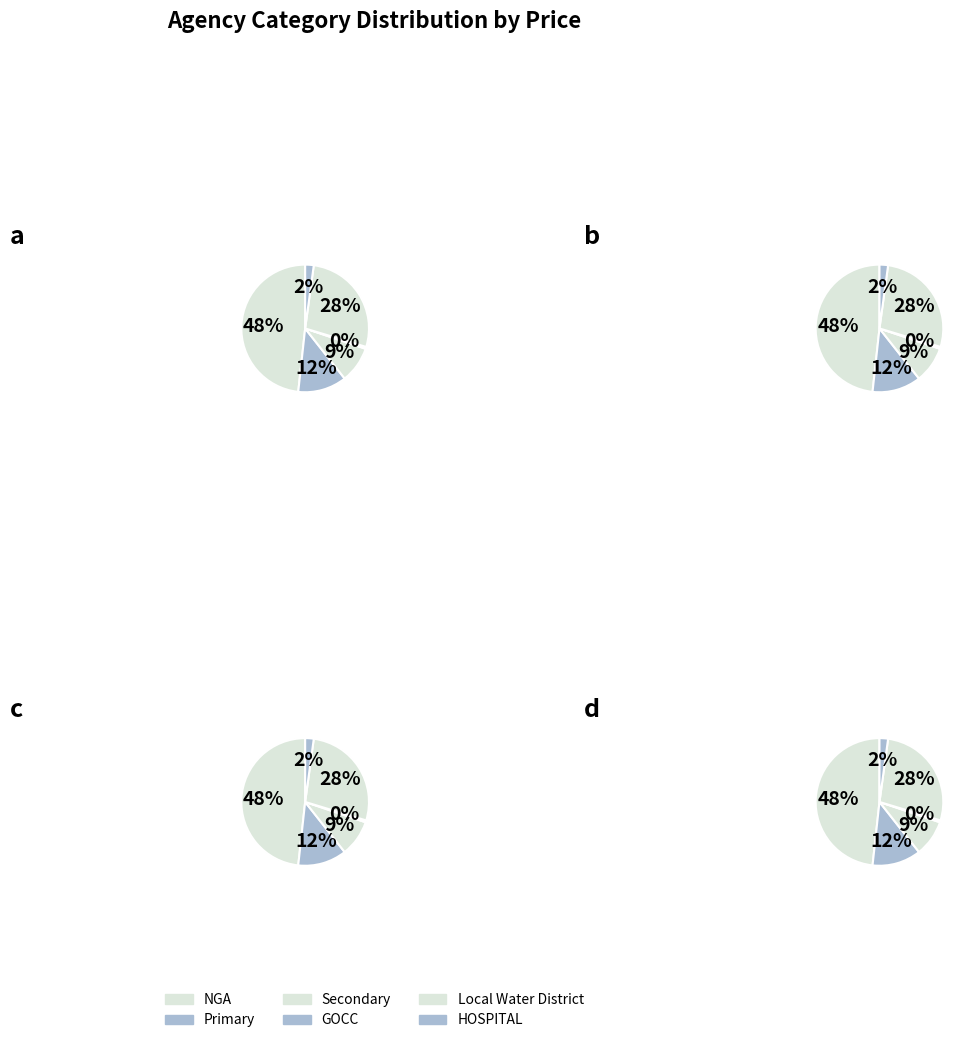

What is the total percentage of HOSPITAL and GOCC?

8.4%